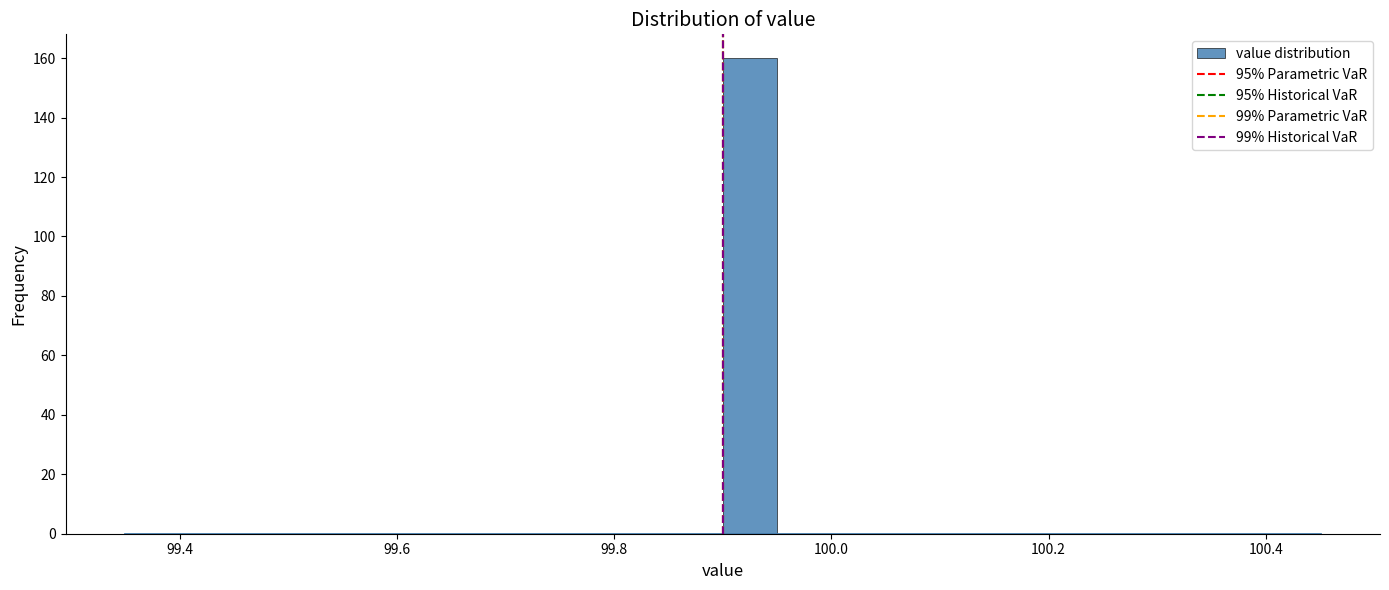

Read against the x-axis, roughly where is the centre of the tallest bar?

99.92